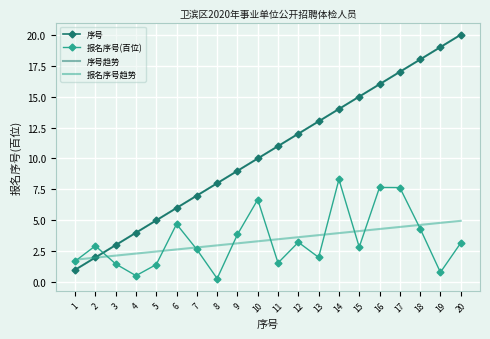

How many lines are shown in the chart?

4